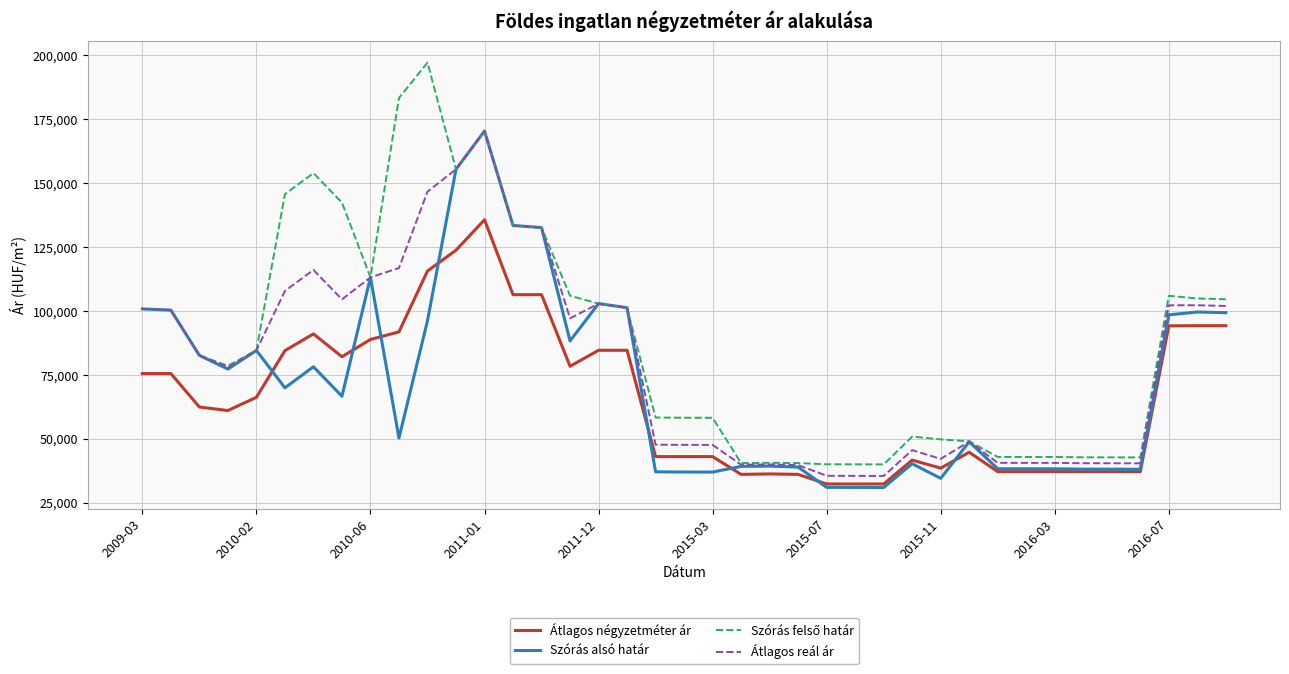

How many lines are shown in the chart?

4